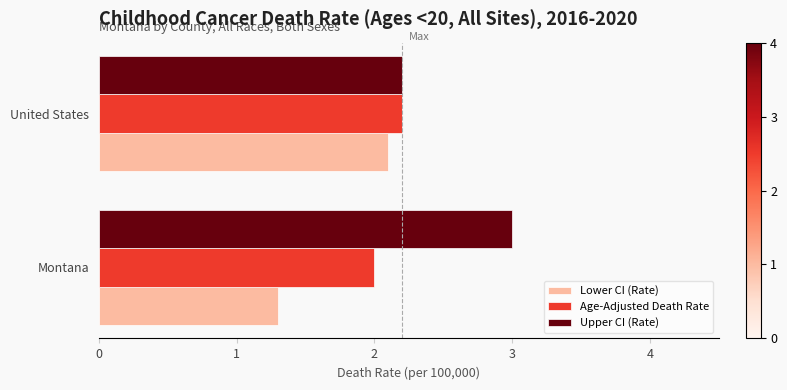

How many data points does each series have?

2